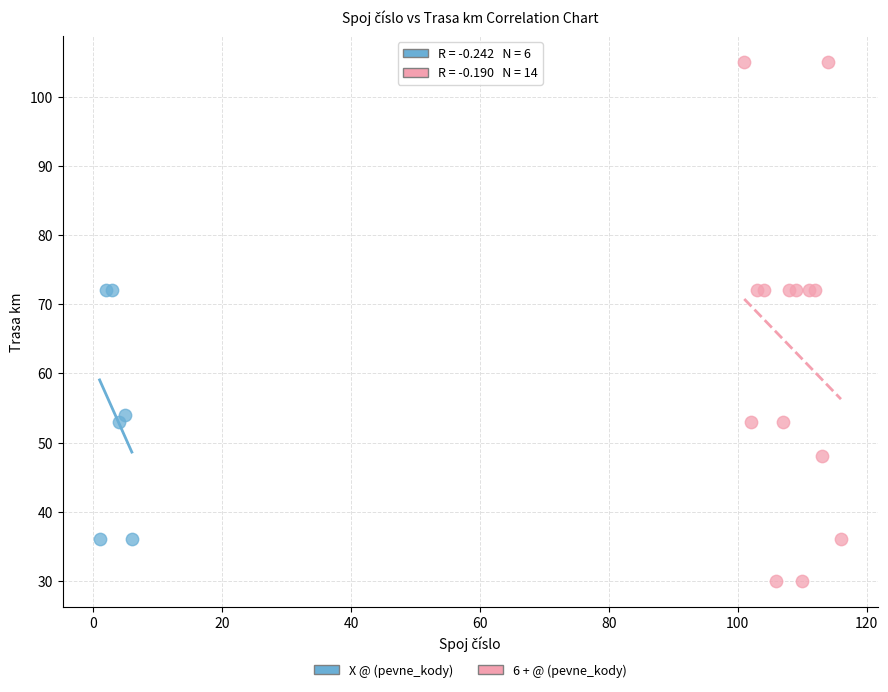

Which series has the largest Y range (max minus min)?

6 + @ (pevne_kody)